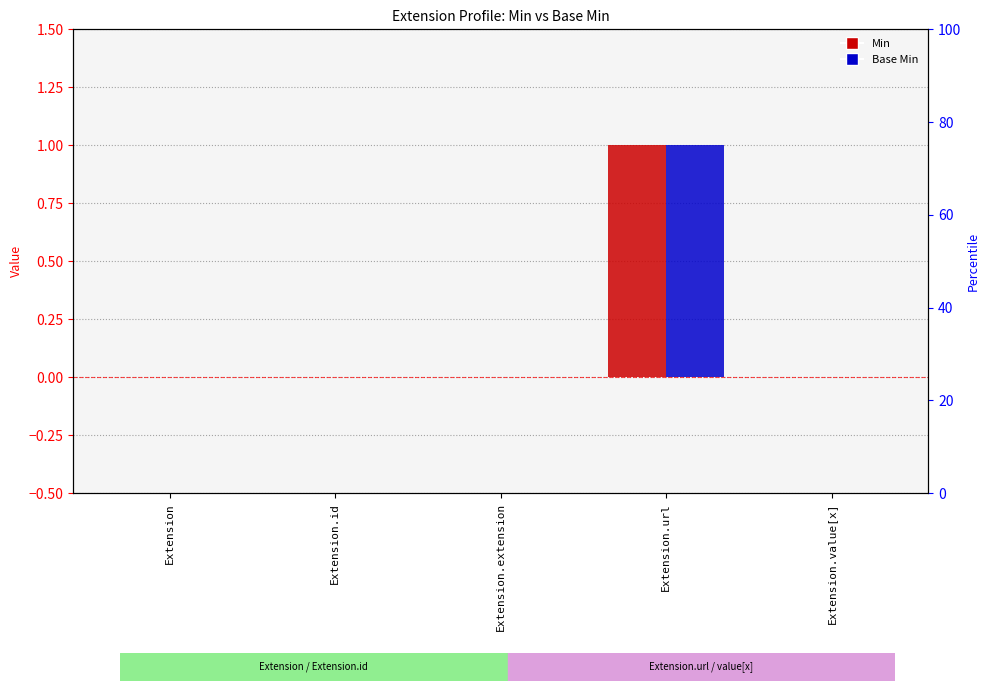

How many bars are there in each group?

2